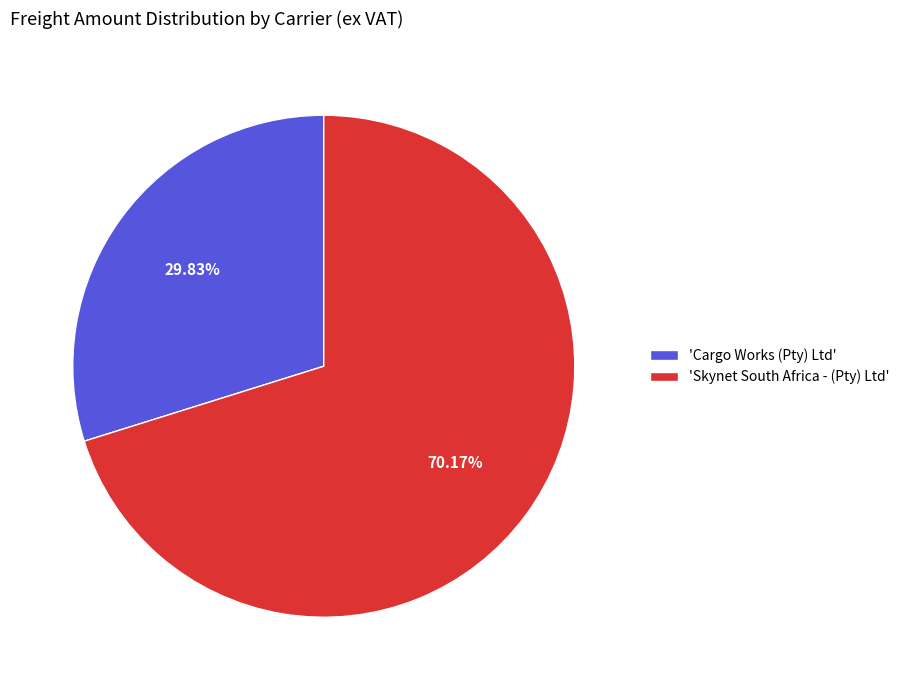

Is the sum of 'Skynet South Africa - (Pty) Ltd' and 'Cargo Works (Pty) Ltd' greater than half?

Yes